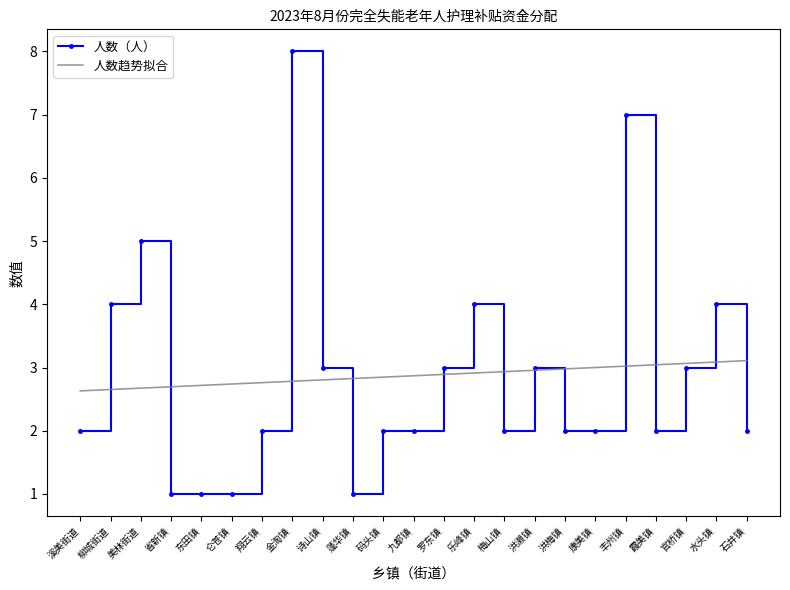

What position from the right is 洪濑镇?

8